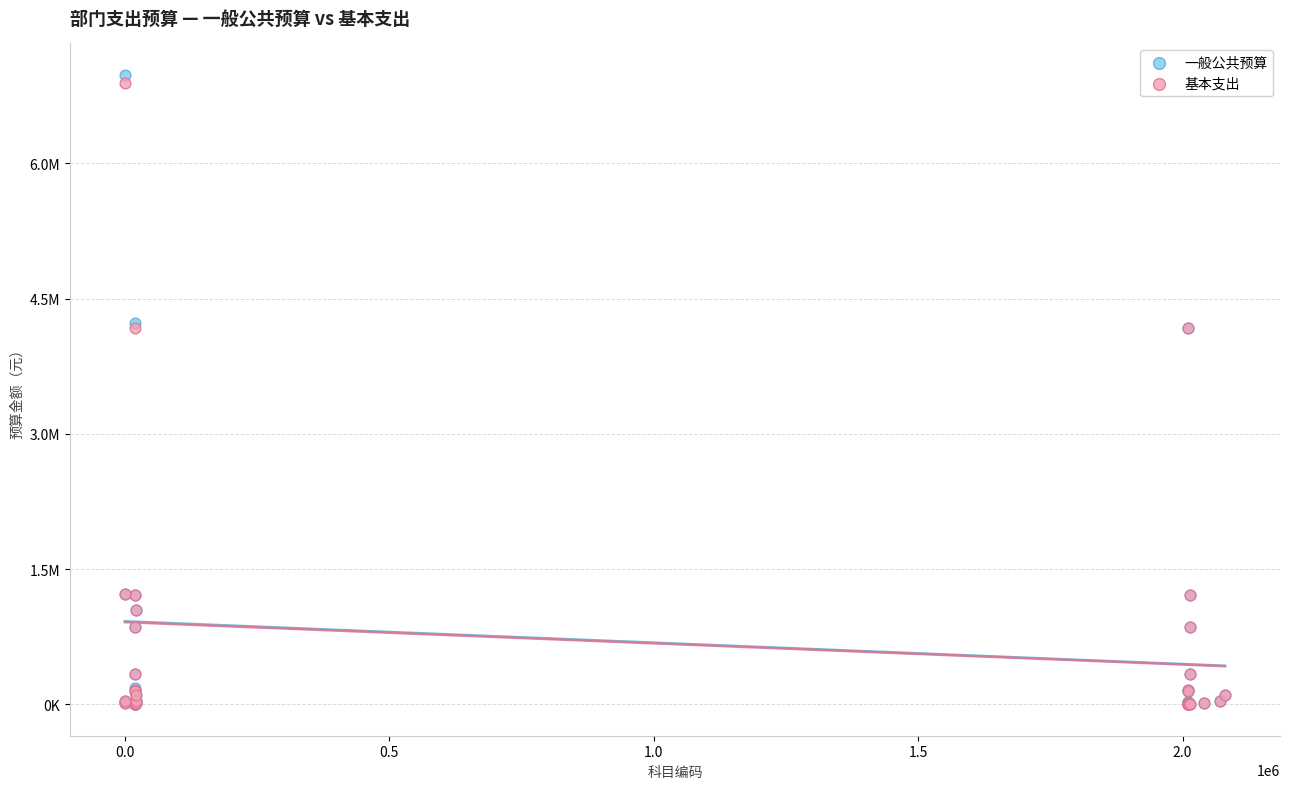

What are all the series names shown in the legend?

一般公共预算, 基本支出